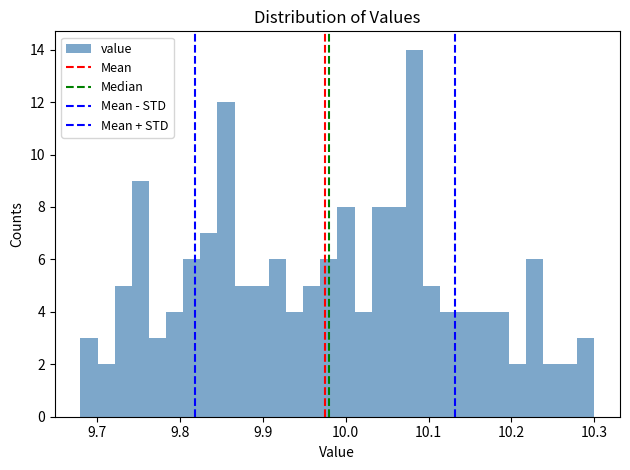

Read against the x-axis, roughly where is the centre of the tallest bar?

10.08